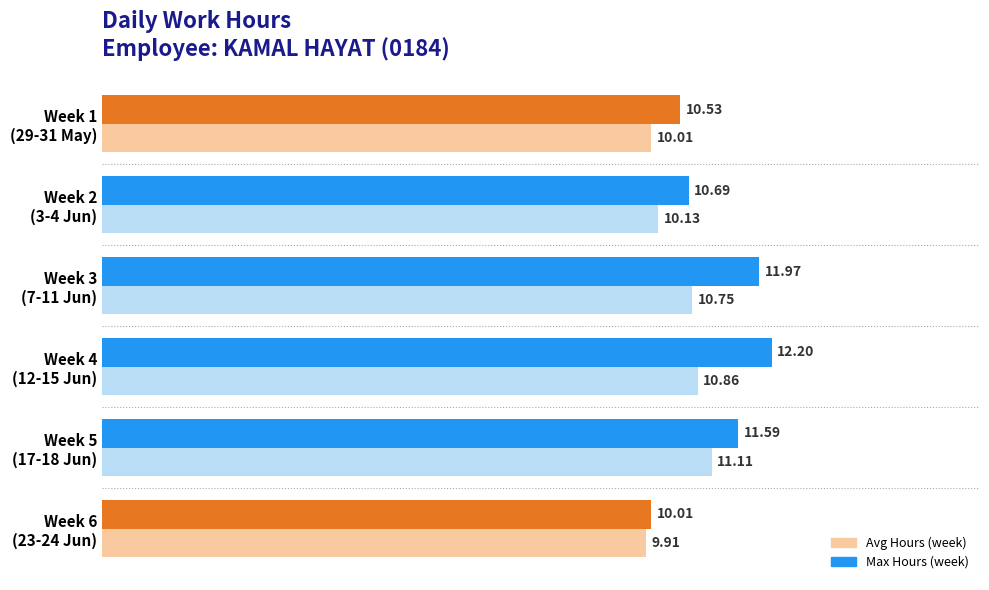

Count the number of categories in the chart.

6